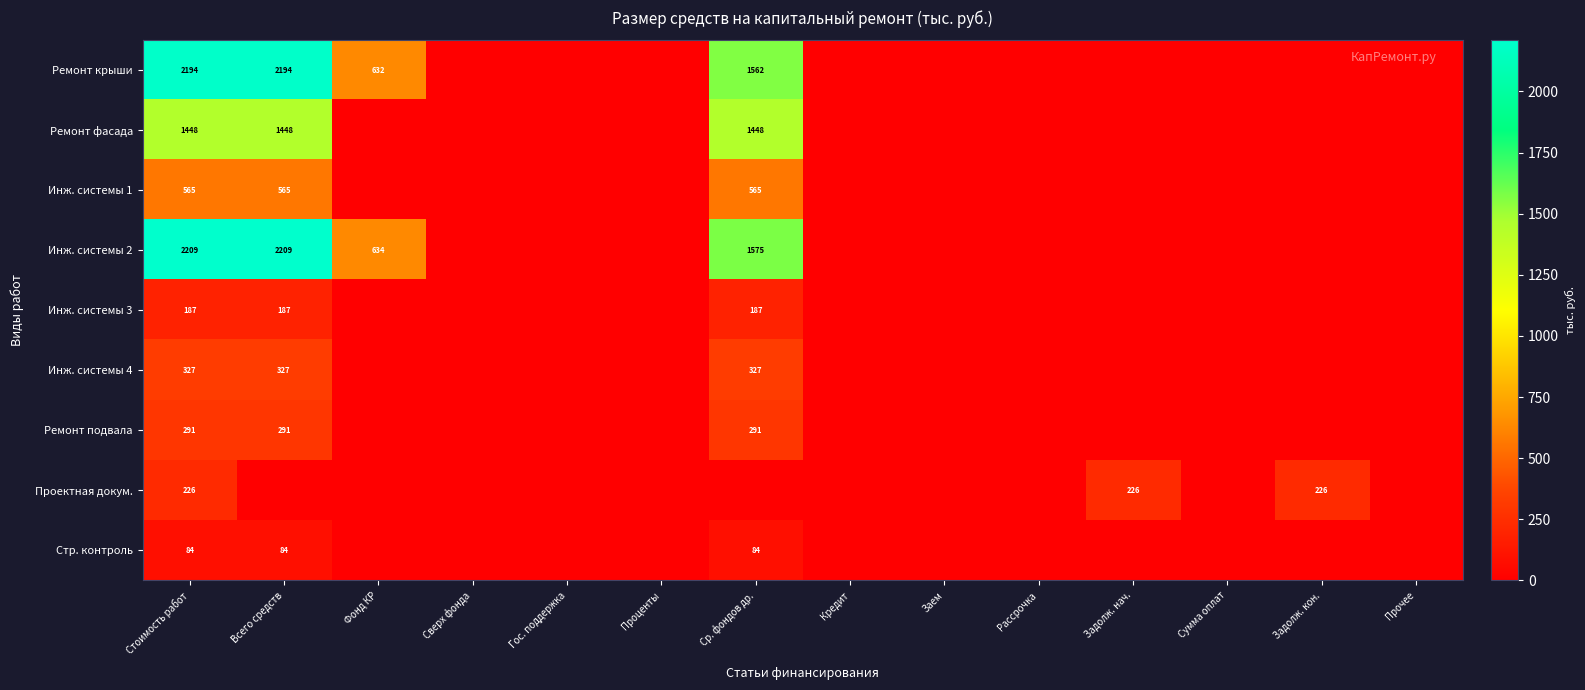

Is the value of Ремонт крыши at Ср. фондов др. greater than the value of Инж. системы 3 at Ср. фондов др.?

Yes